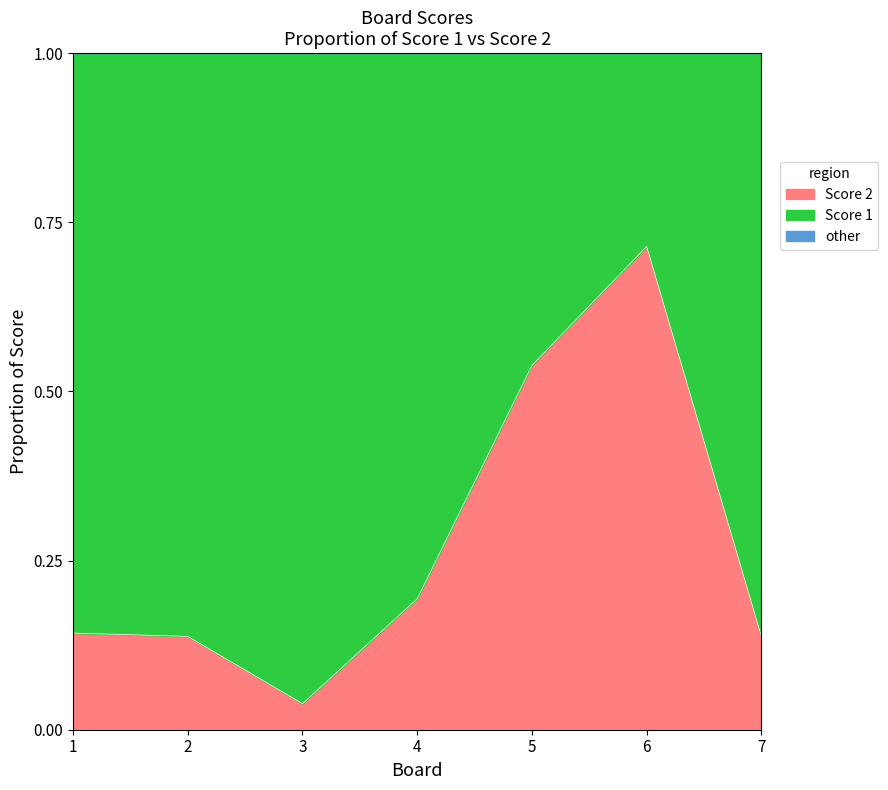

Is it true that the value at 5 is 0.5?

True